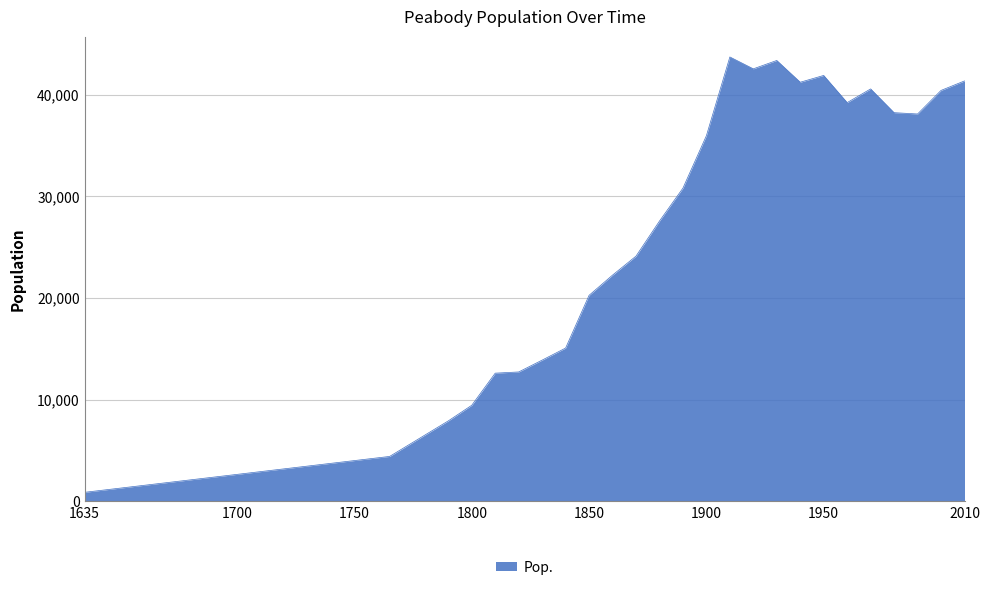

What is the maximum value shown in the chart?

43697